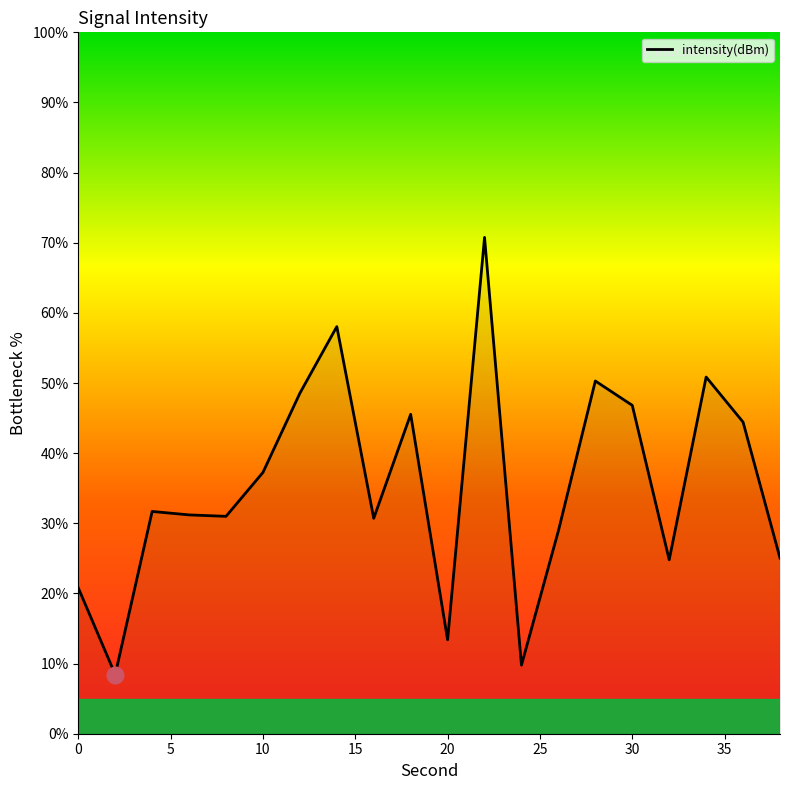

What is the greatest value displayed?

70.8